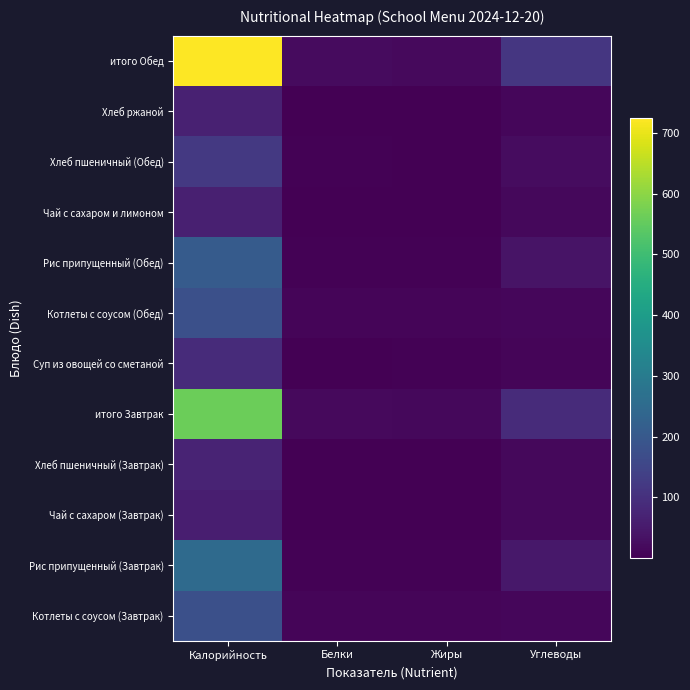

What is the spread (max minus min) of values at Жиры?

18.3